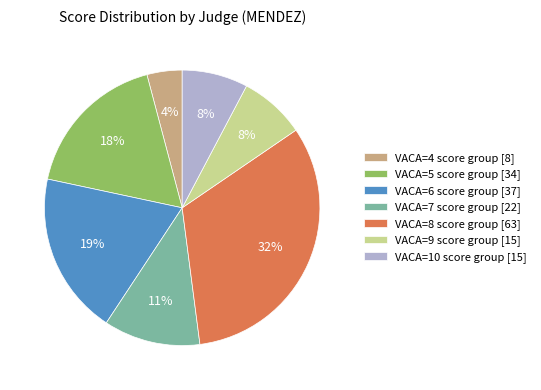

Between VACA=5 score group [34] and VACA=8 score group [63], which is larger?

VACA=8 score group [63]